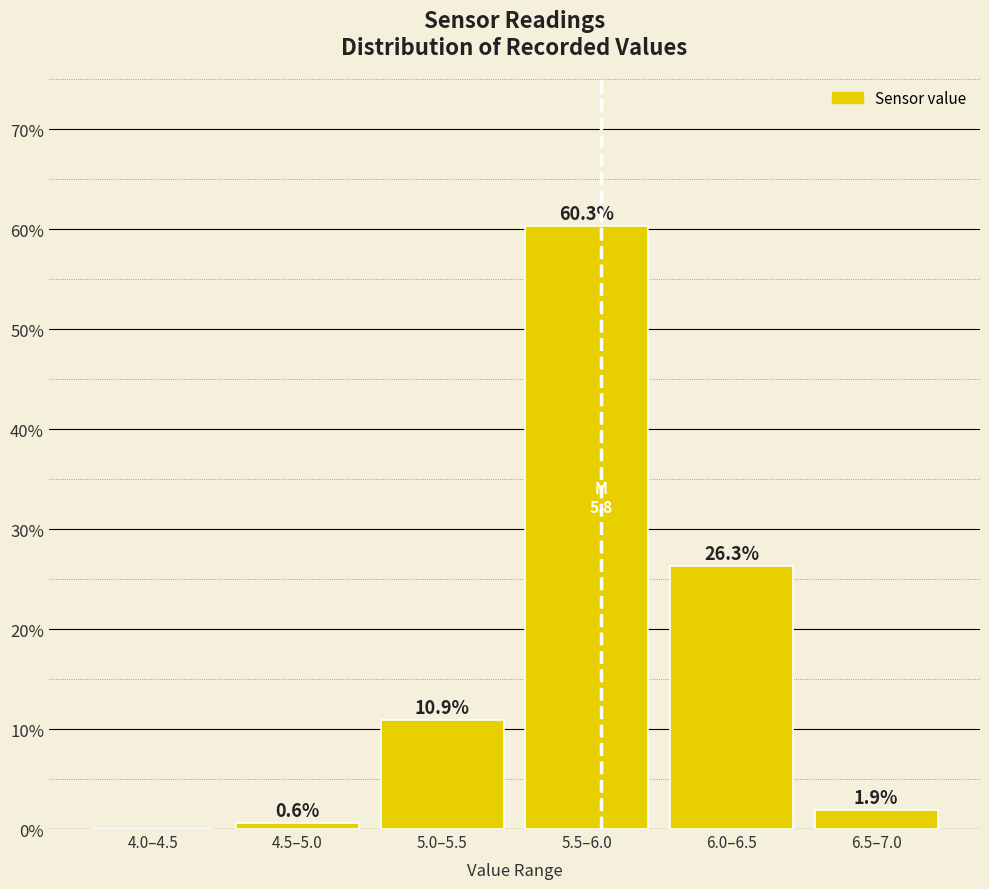

Reading left to right, what are all the values shown in this chart?

4.0–4.5=0.0	4.5–5.0=0.6	5.0–5.5=10.9	5.5–6.0=60.3	6.0–6.5=26.3	6.5–7.0=1.9